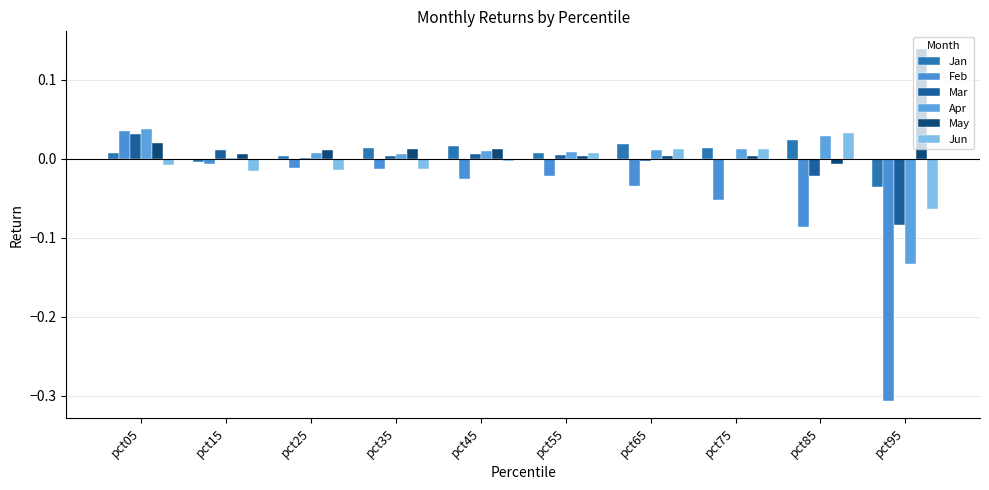

How many data points does each series have?

10